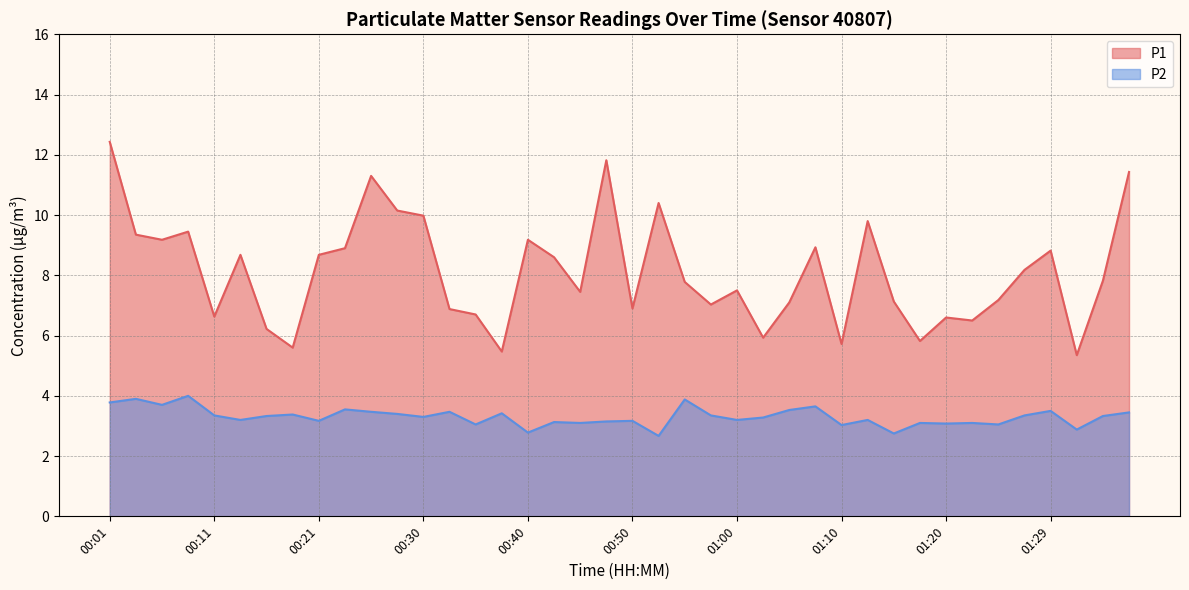

At which category does the chart reach its peak across all series?

00:01